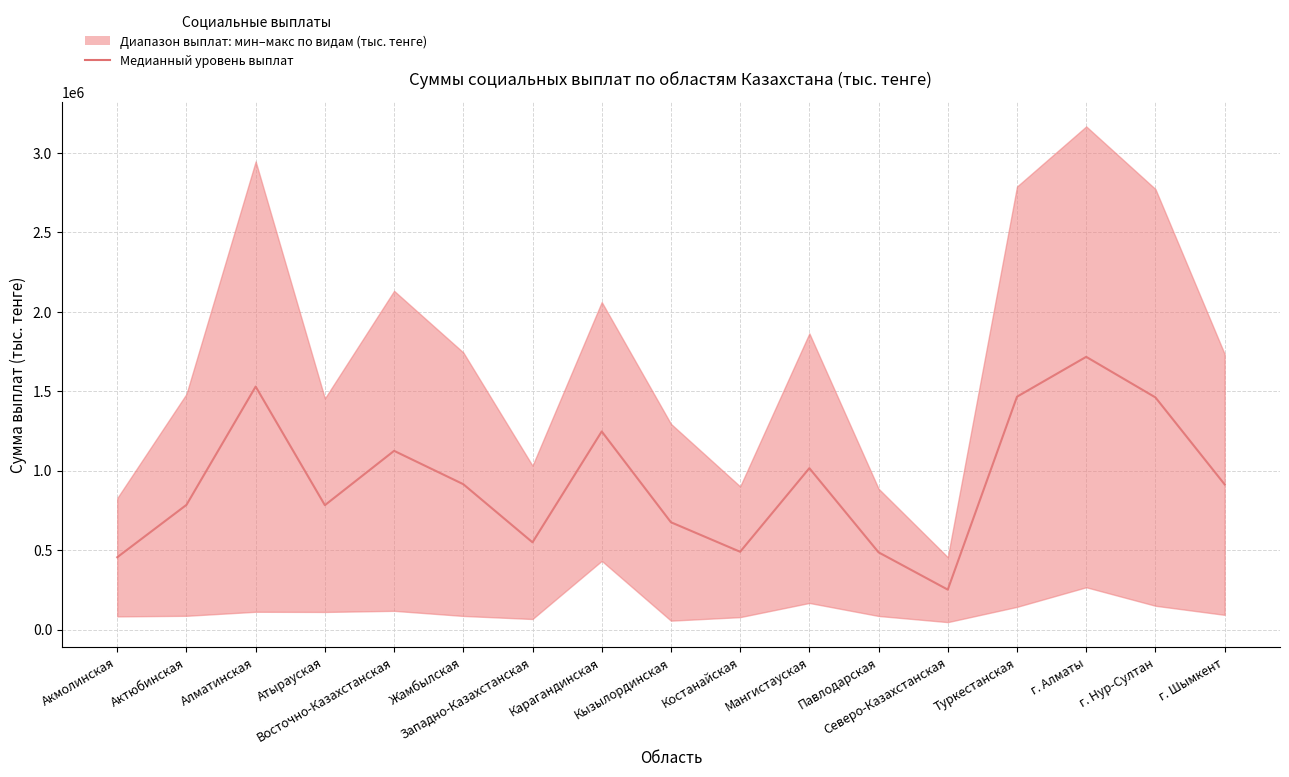

How many data points does each series have?

17